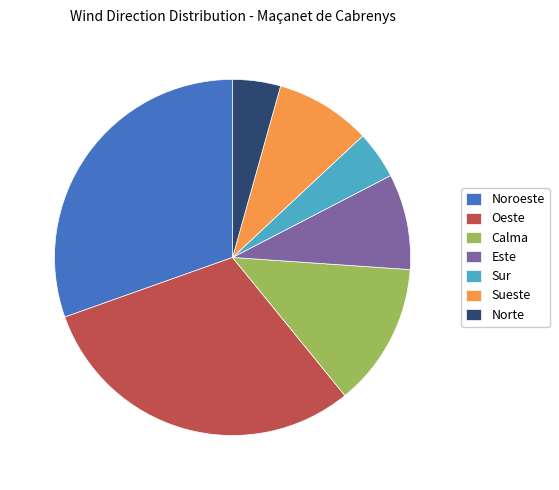

Does Oeste account for over 50% of the chart?

No